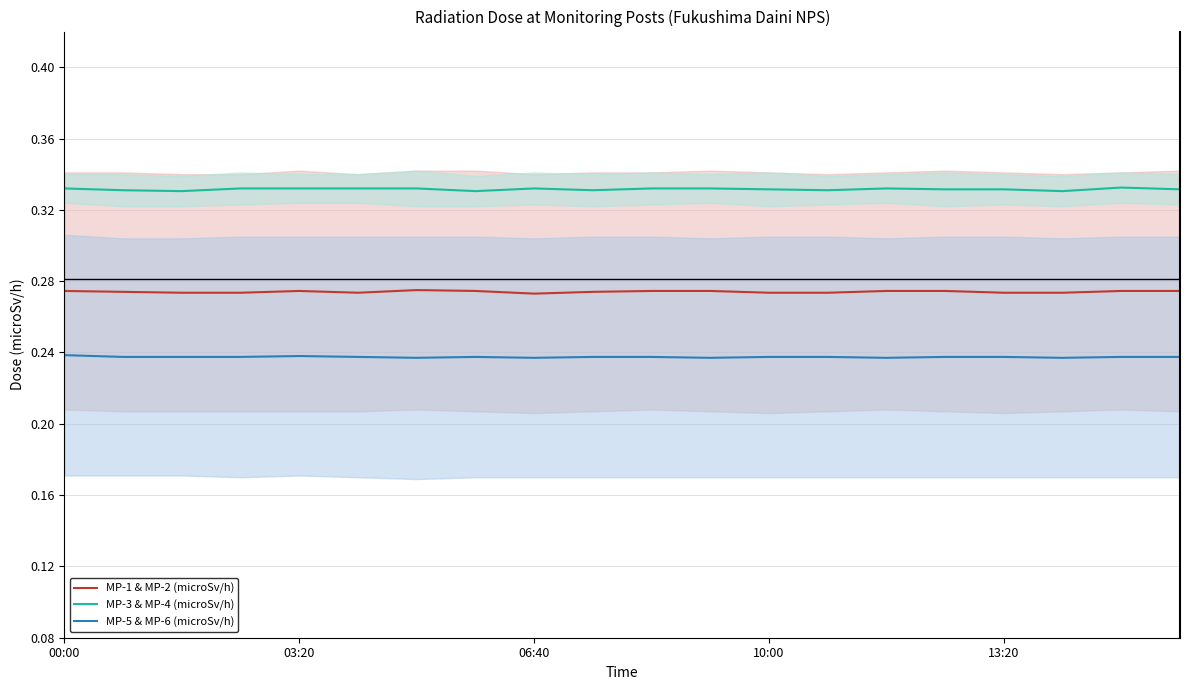

True or false: MP-5 & MP-6 (microSv/h) has a value of 0.1 at 6.

False